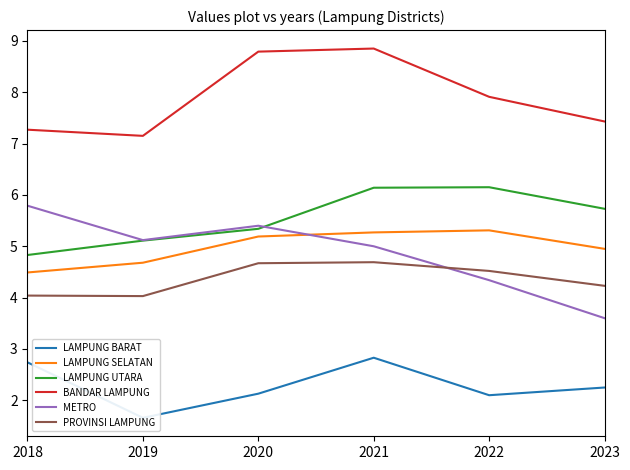

What is the difference between the maximum and minimum values in the PROVINSI LAMPUNG series?

0.7